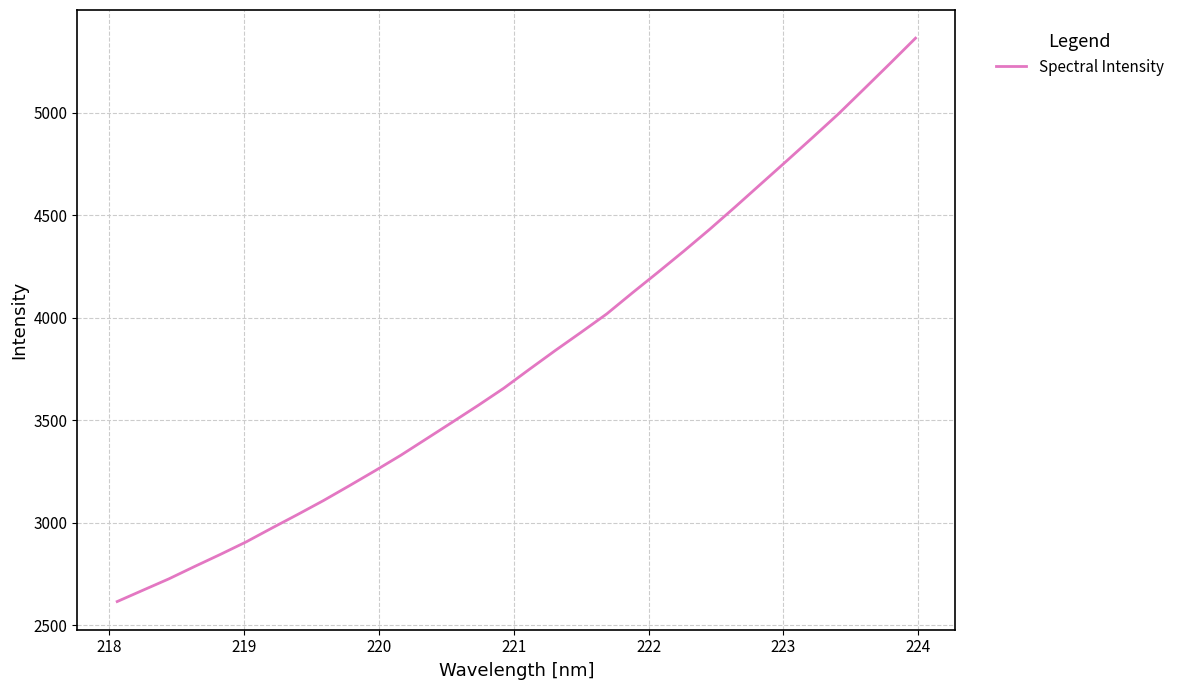

What is the maximum value shown in the chart?

5362.5